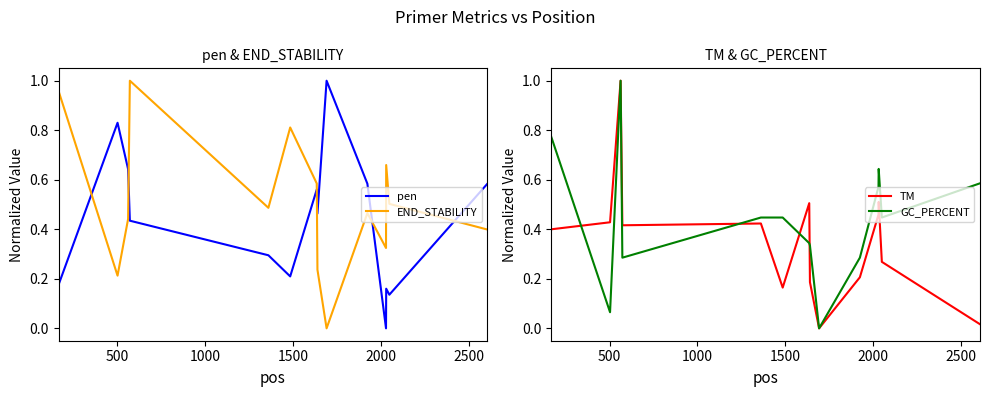

How many times do pen and END_STABILITY cross each other?

5